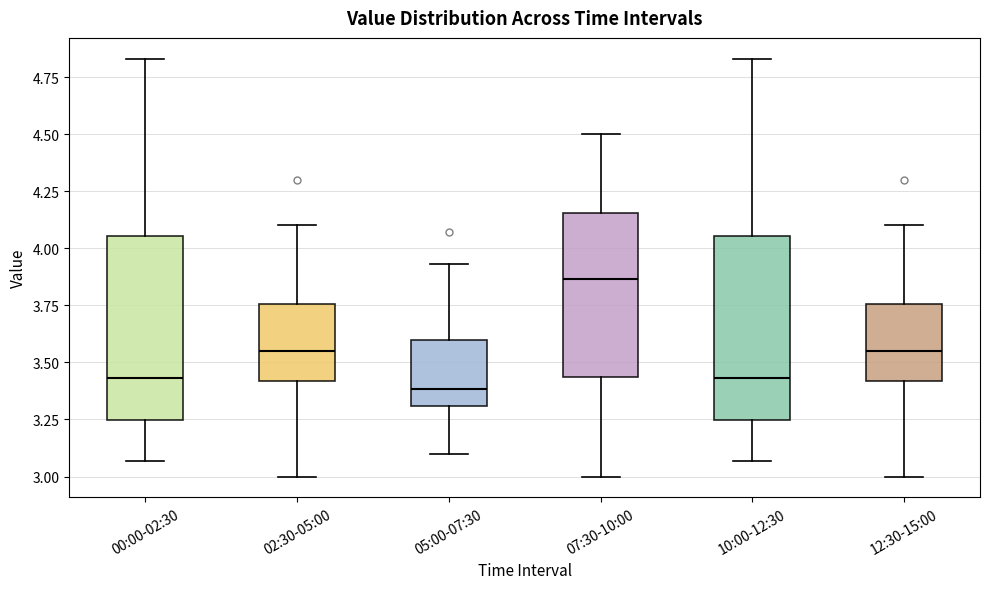

Reading left to right, read every box against the y-axis: the position of its median line, the range the box covers, and the ends of its whiskers. The values are not printed on the chart, so give them approximately, as read against the axis.

00:00-02:30: median 3.45, box 3.25 to 4.05, whiskers 3.05 to 4.85
02:30-05:00: median 3.55, box 3.40 to 3.75, whiskers 3.00 to 4.10
05:00-07:30: median 3.40, box 3.30 to 3.60, whiskers 3.10 to 3.95
07:30-10:00: median 3.85, box 3.45 to 4.15, whiskers 3.00 to 4.50
10:00-12:30: median 3.45, box 3.25 to 4.05, whiskers 3.05 to 4.85
12:30-15:00: median 3.55, box 3.40 to 3.75, whiskers 3.00 to 4.10